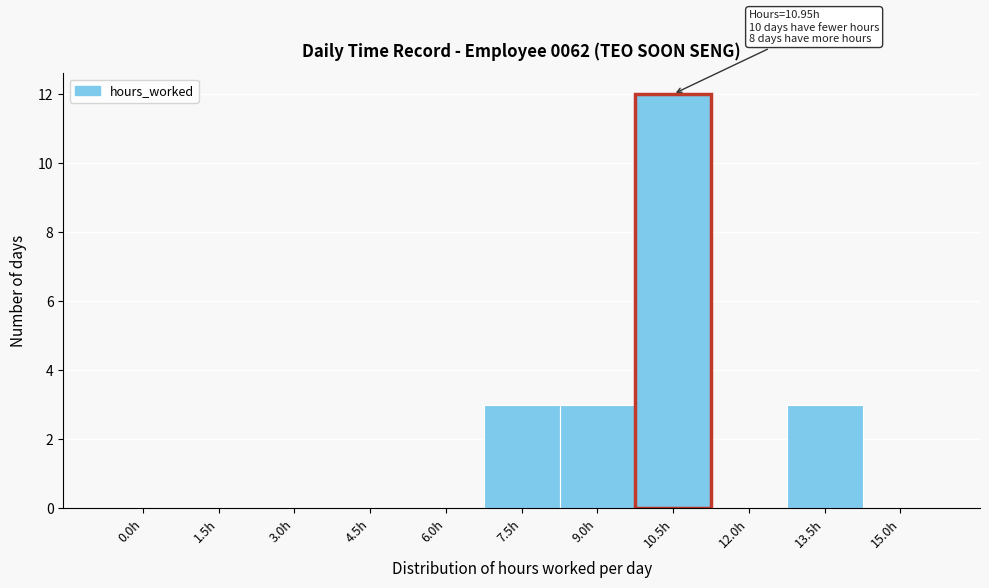

Reading left to right, extract all data points from this chart.

0.0h=0	1.5h=0	3.0h=0	4.5h=0	6.0h=0	7.5h=3	9.0h=3	10.5h=12	12.0h=0	13.5h=3	15.0h=0